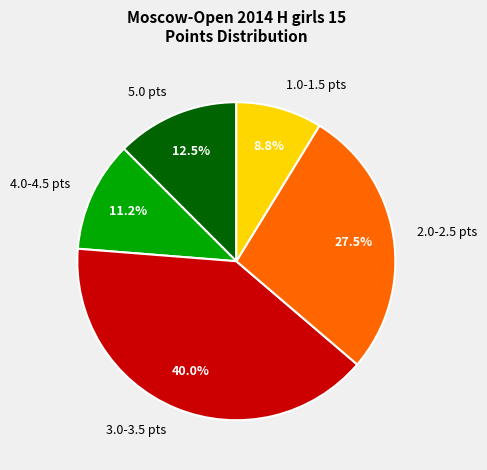

How many slices are in this pie chart?

5